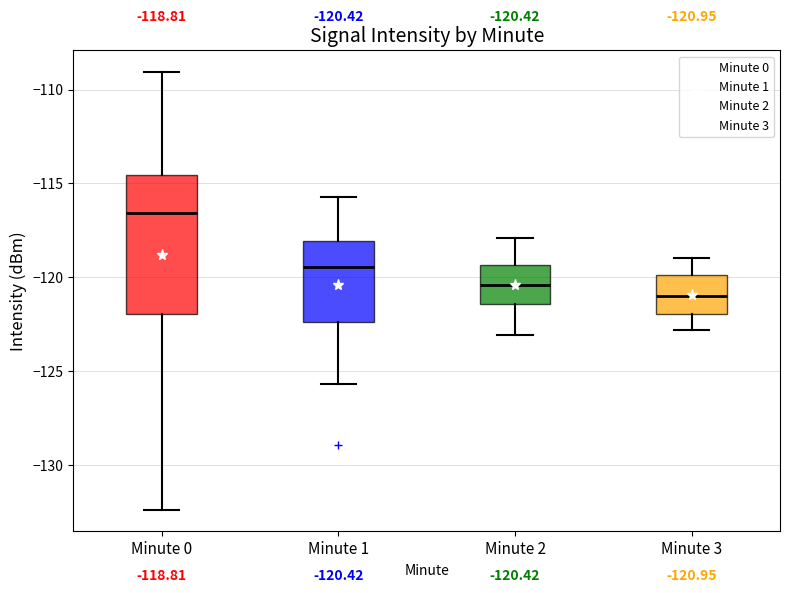

Which box has the highest median line?

Minute 0